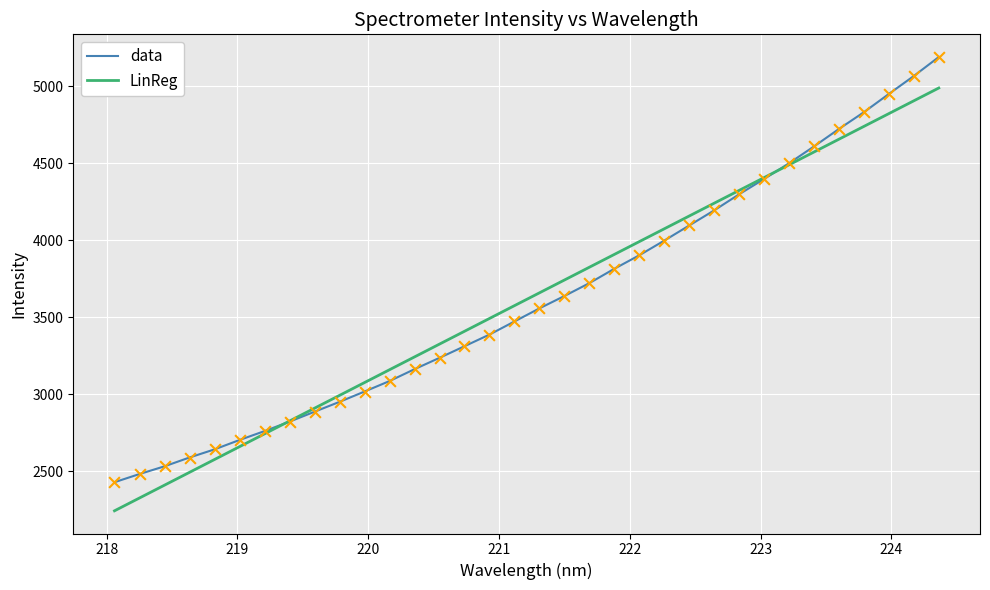

Rank the series by their maximum value, from lowest to highest.

LinReg, data